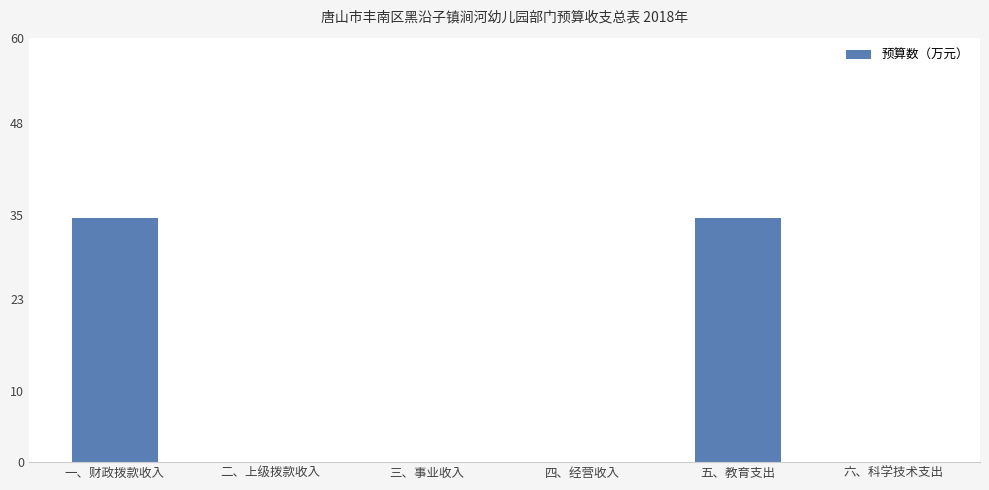

What is the maximum value shown in the chart?

34.5